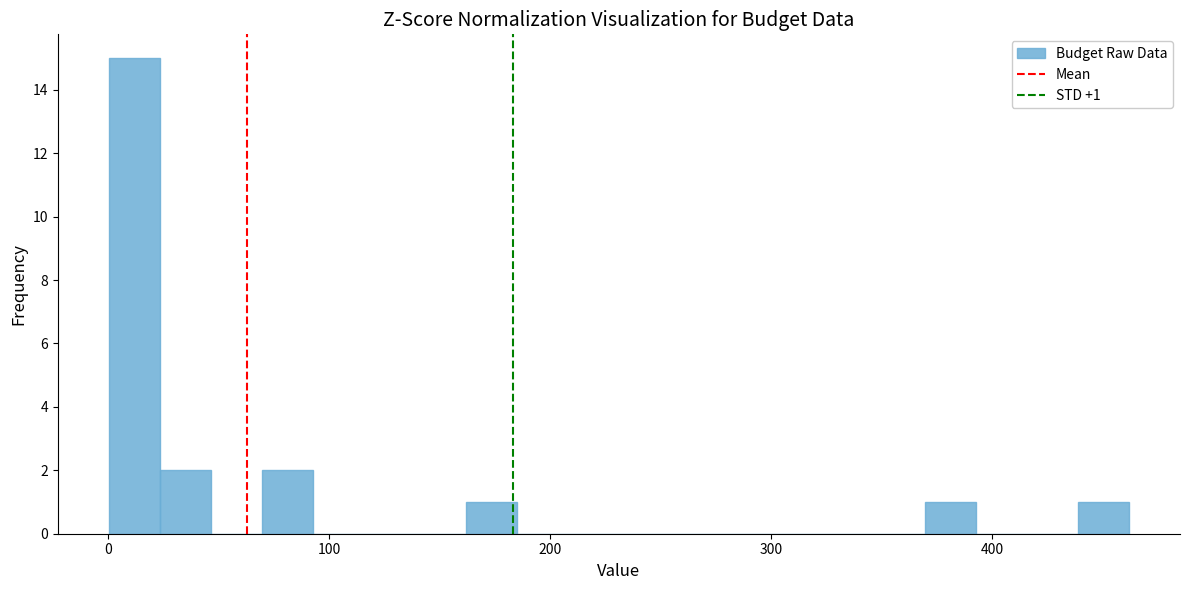

Read against the x-axis, roughly where is the centre of the tallest bar?

10